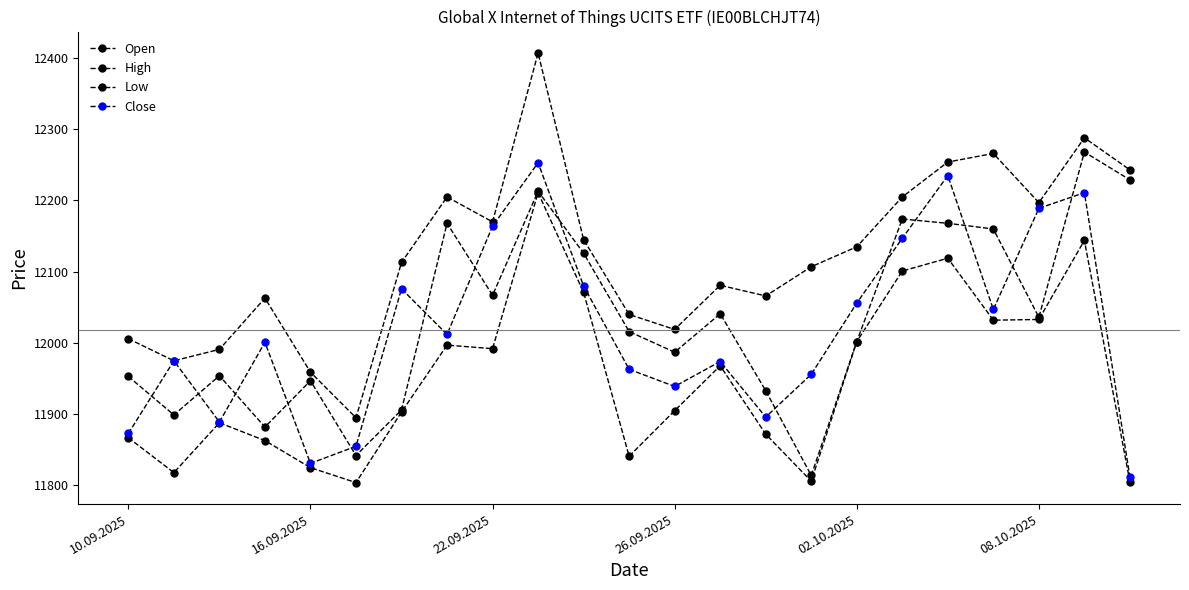

Where do Open and Close first cross each other?

10.09.2025 and 16.09.2025